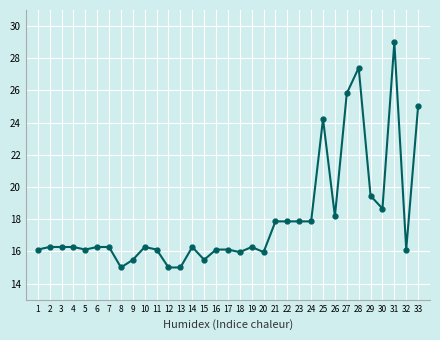

What value does the data have at 24?

17.9